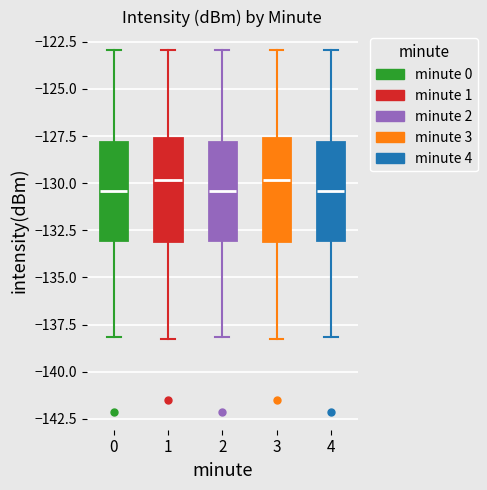

Reading left to right, read every box against the y-axis: the position of its median line, the range the box covers, and the ends of its whiskers. The values are not printed on the chart, so give them approximately, as read against the axis.

0: median -130.5, box -133.0 to -128.0, whiskers -138.0 to -123.0
1: median -130.0, box -133.0 to -127.5, whiskers -138.5 to -123.0
2: median -130.5, box -133.0 to -128.0, whiskers -138.0 to -123.0
3: median -130.0, box -133.0 to -127.5, whiskers -138.5 to -123.0
4: median -130.5, box -133.0 to -128.0, whiskers -138.0 to -123.0